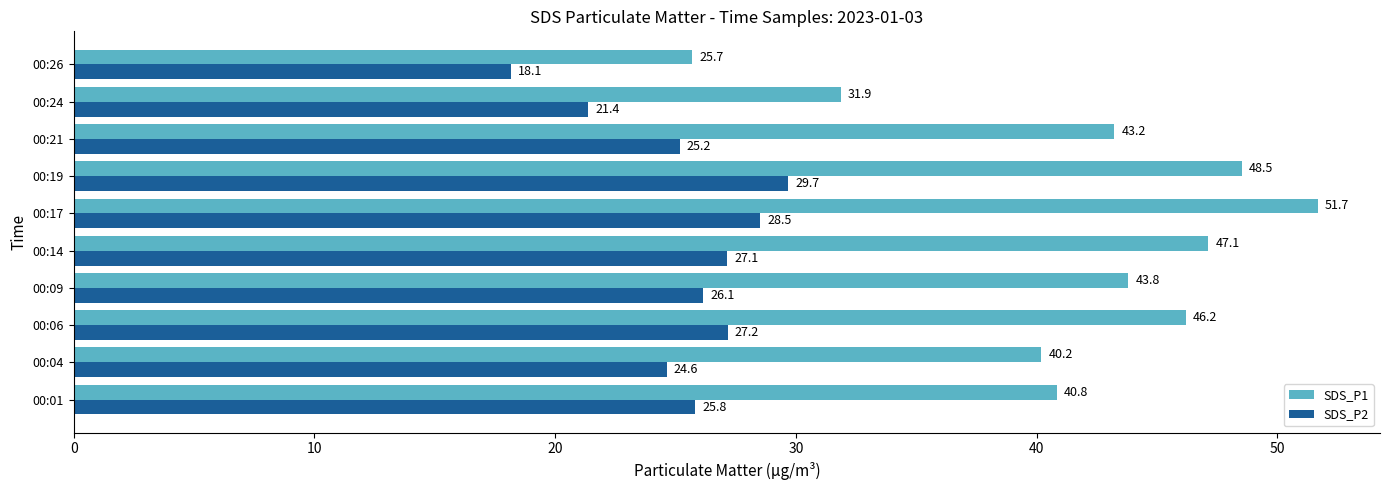

How many categories are shown in the chart?

10